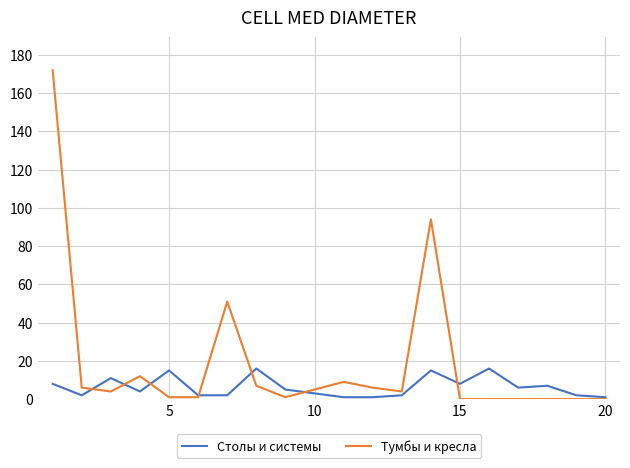

Which series has the largest range (max minus min)?

Тумбы и кресла